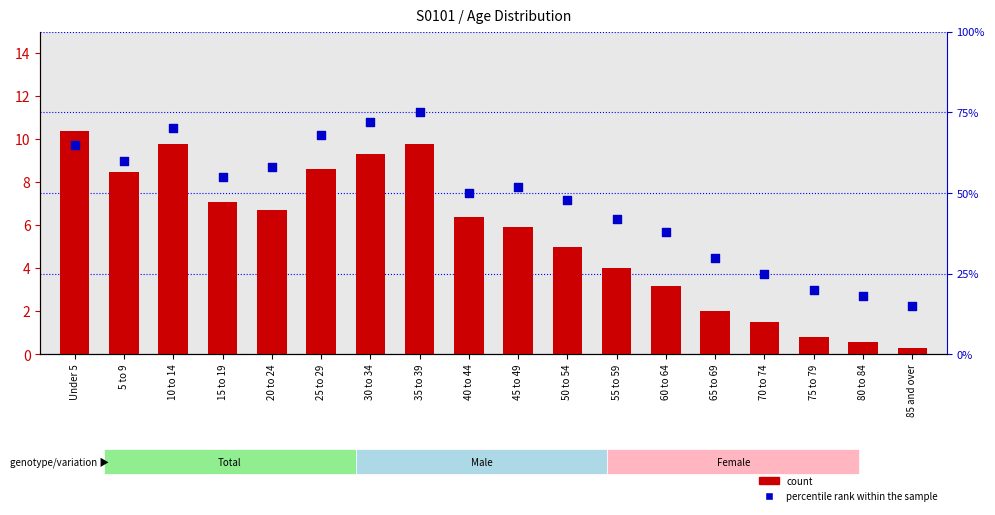

At how many categories does at least one series exceed 74?

1